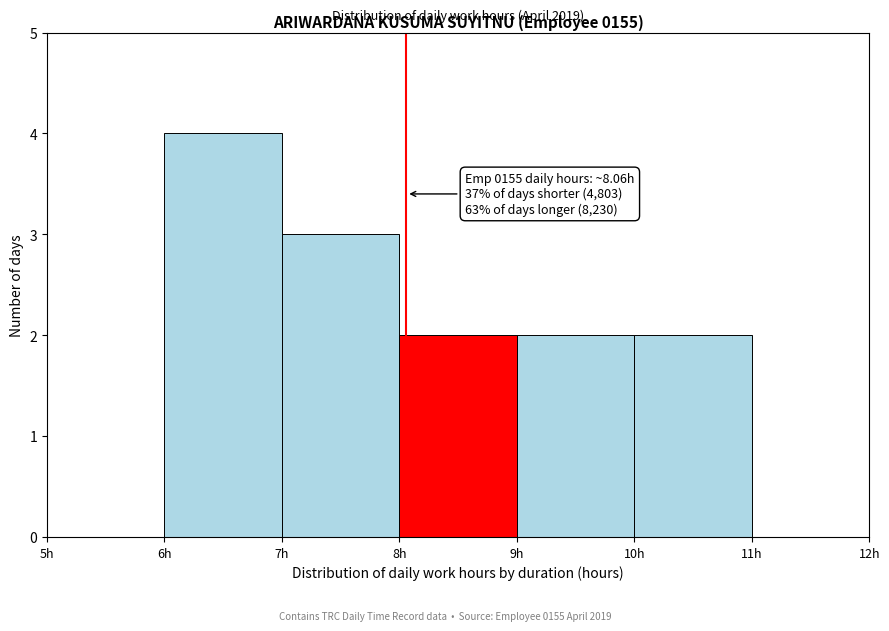

Which range on the x-axis has the tallest bar?

6 to 7